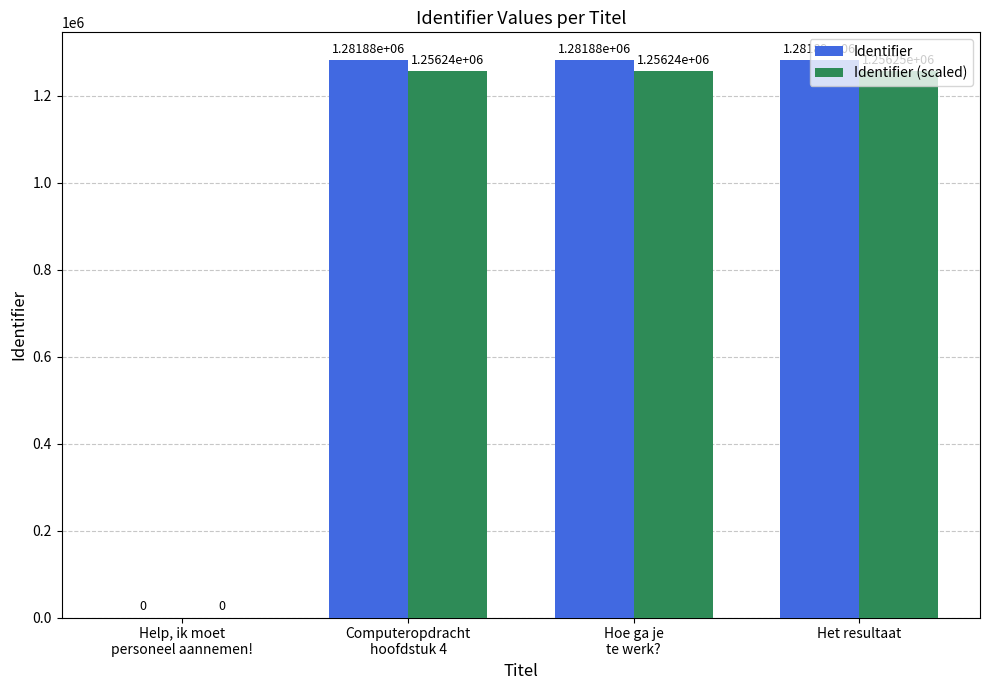

Reading left to right, transcribe all the data shown in this chart.

Identifier: Help, ik moet
personeel aannemen!=0.0	Computeropdracht
hoofdstuk 4=1281875.0	Hoe ga je
te werk?=1281878.0	Het resultaat=1281887.0
Identifier (scaled): Help, ik moet
personeel aannemen!=0.0	Computeropdracht
hoofdstuk 4=1256237.5	Hoe ga je
te werk?=1256240.4	Het resultaat=1256249.3